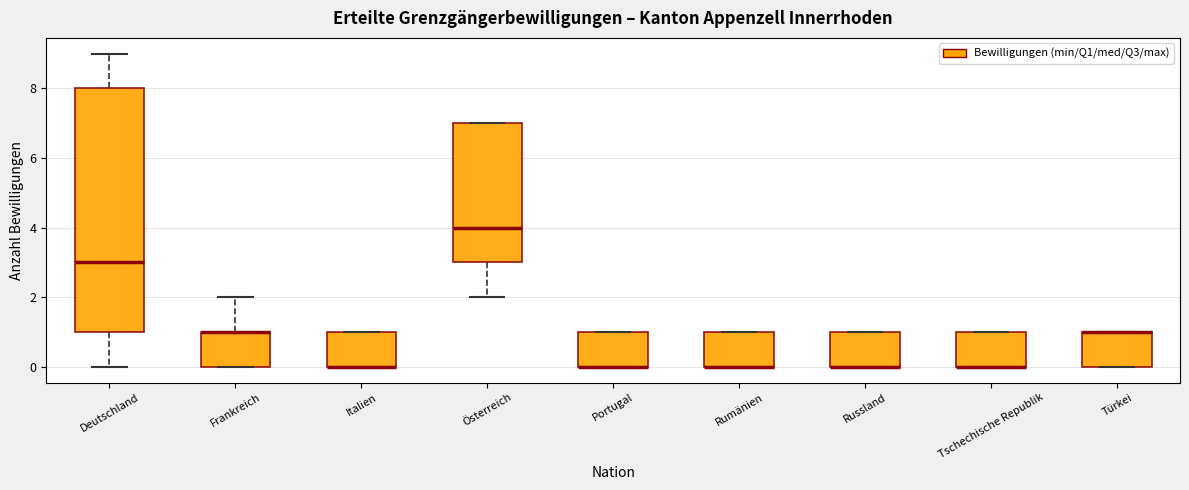

Reading left to right, read every box against the y-axis: the position of its median line, the range the box covers, and the ends of its whiskers. The values are not printed on the chart, so give them approximately, as read against the axis.

Deutschland: median 3, box 1 to 8, whiskers 0 to 9
Frankreich: median 1 (drawn on the box's upper edge), box 0 to 1, whiskers 0 to 2
Italien: median 0 (drawn on the box's lower edge), box 0 to 1, whiskers 0 to 1
Österreich: median 4, box 3 to 7, whiskers 2 to 7
Portugal: median 0 (drawn on the box's lower edge), box 0 to 1, whiskers 0 to 1
Rumänien: median 0 (drawn on the box's lower edge), box 0 to 1, whiskers 0 to 1
Russland: median 0 (drawn on the box's lower edge), box 0 to 1, whiskers 0 to 1
Tschechische Republik: median 0 (drawn on the box's lower edge), box 0 to 1, whiskers 0 to 1
Türkei: median 1 (drawn on the box's upper edge), box 0 to 1, whiskers 0 to 1